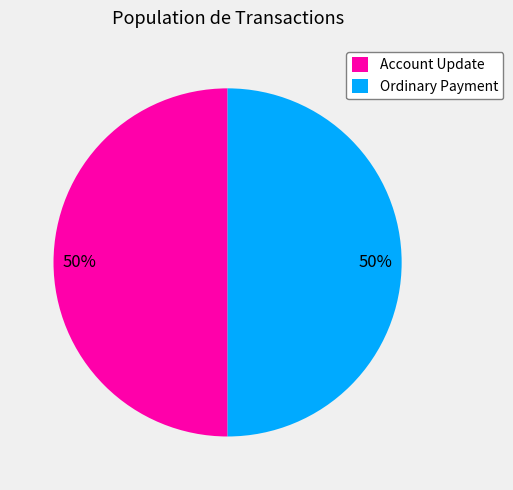

How many segments does this pie chart have?

2